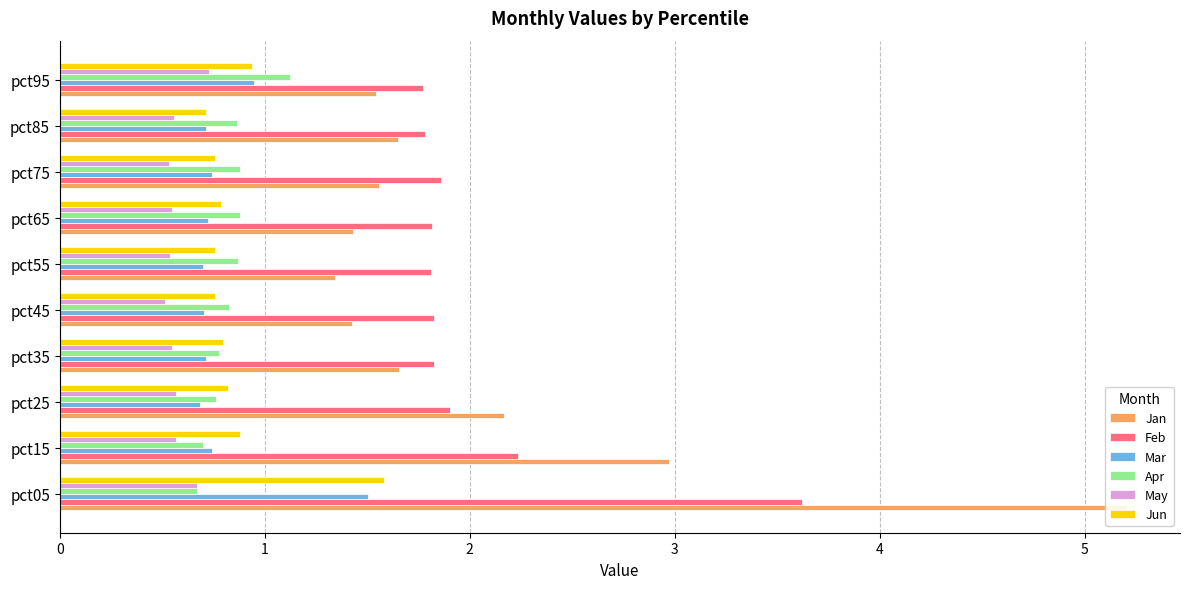

How many data points does each series have?

10